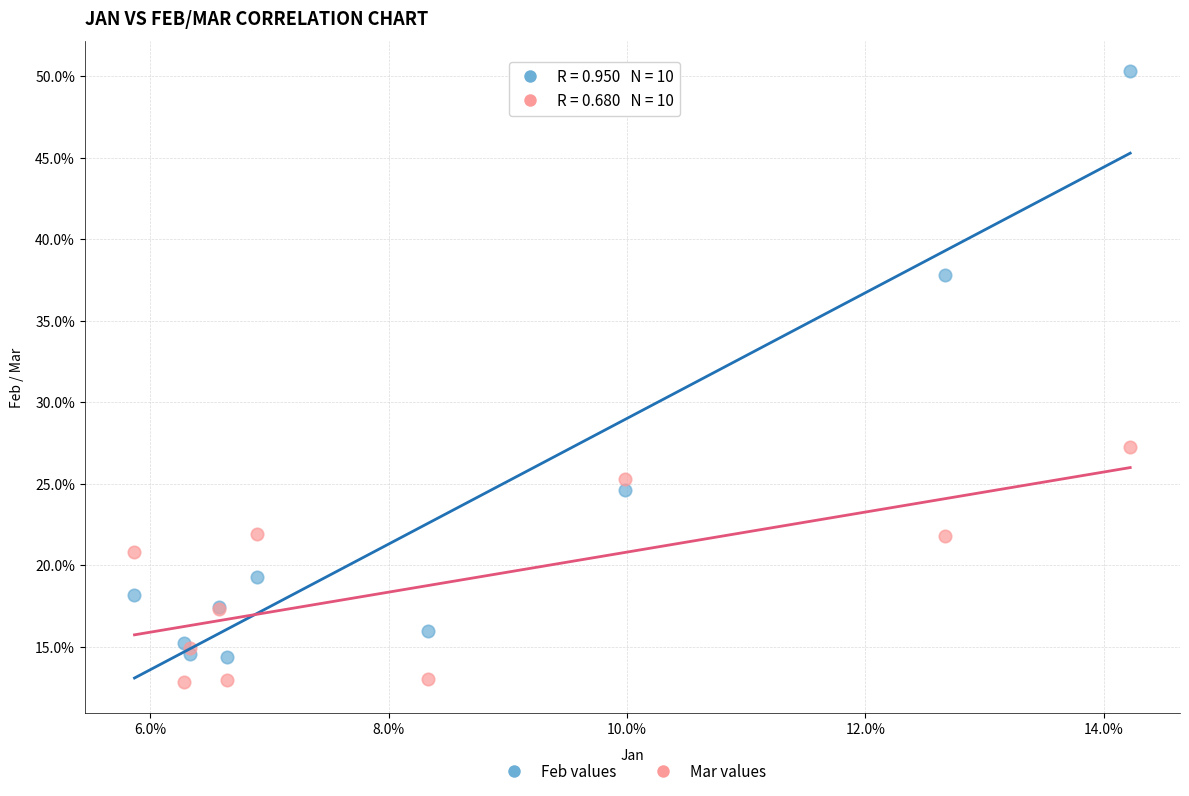

What are all the series names shown in the legend?

Feb values, Mar values